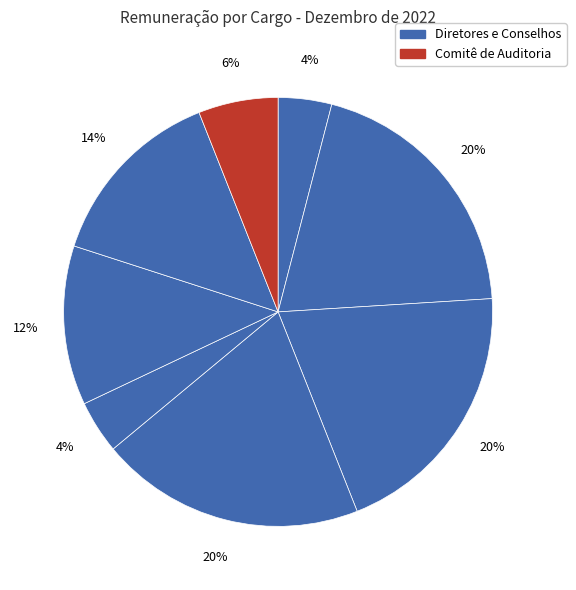

How many segments does this pie chart have?

8